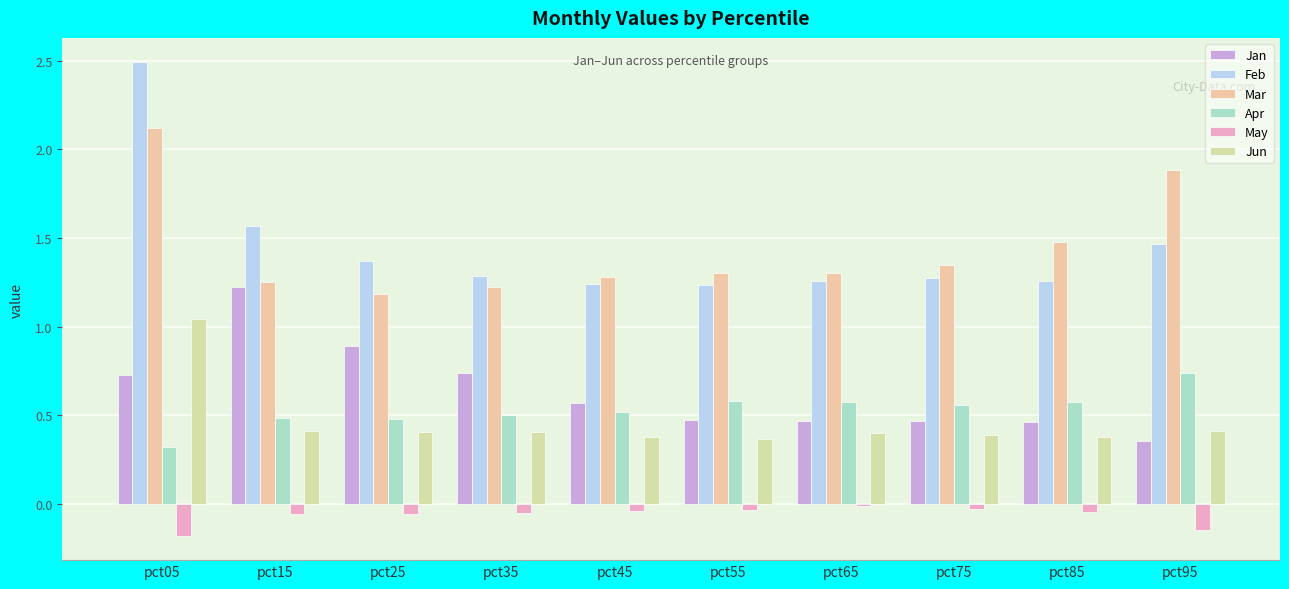

Rank the series at pct45 from highest to lowest value.

Mar, Feb, Jan, Apr, Jun, May